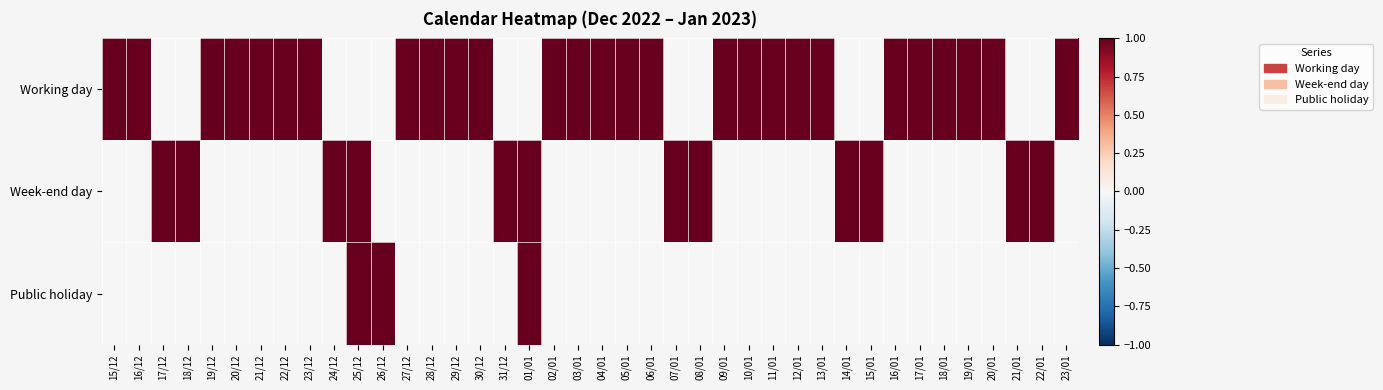

What is the greatest value displayed?

1